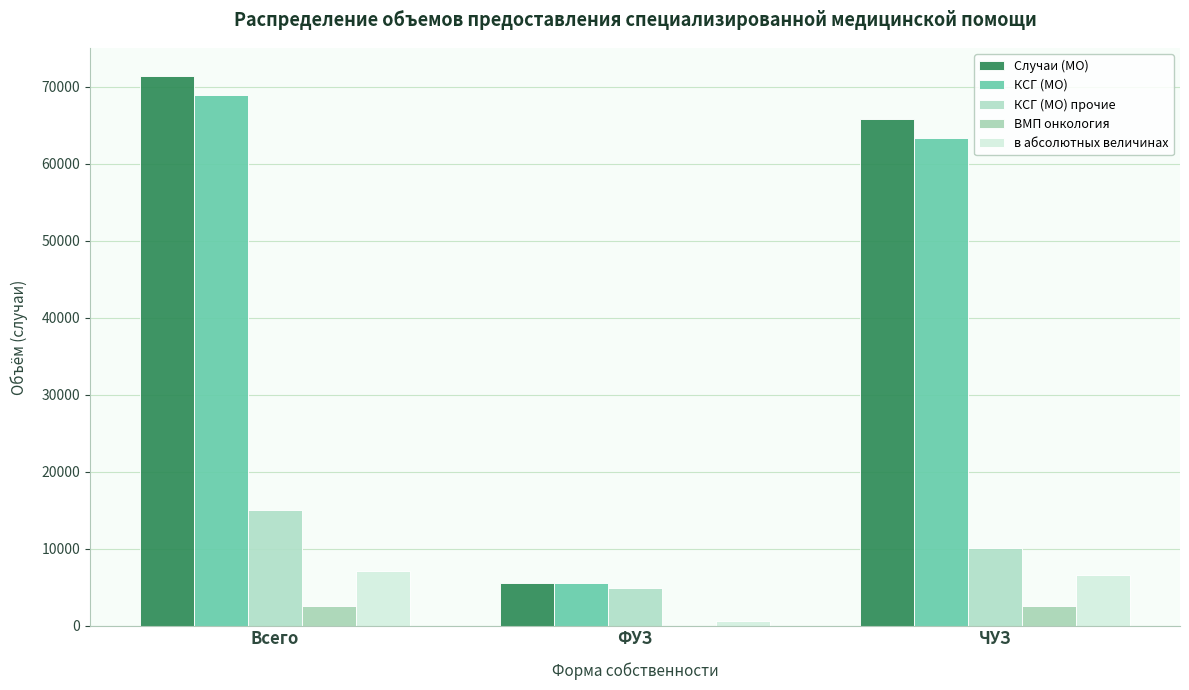

How many groups of bars are there?

3